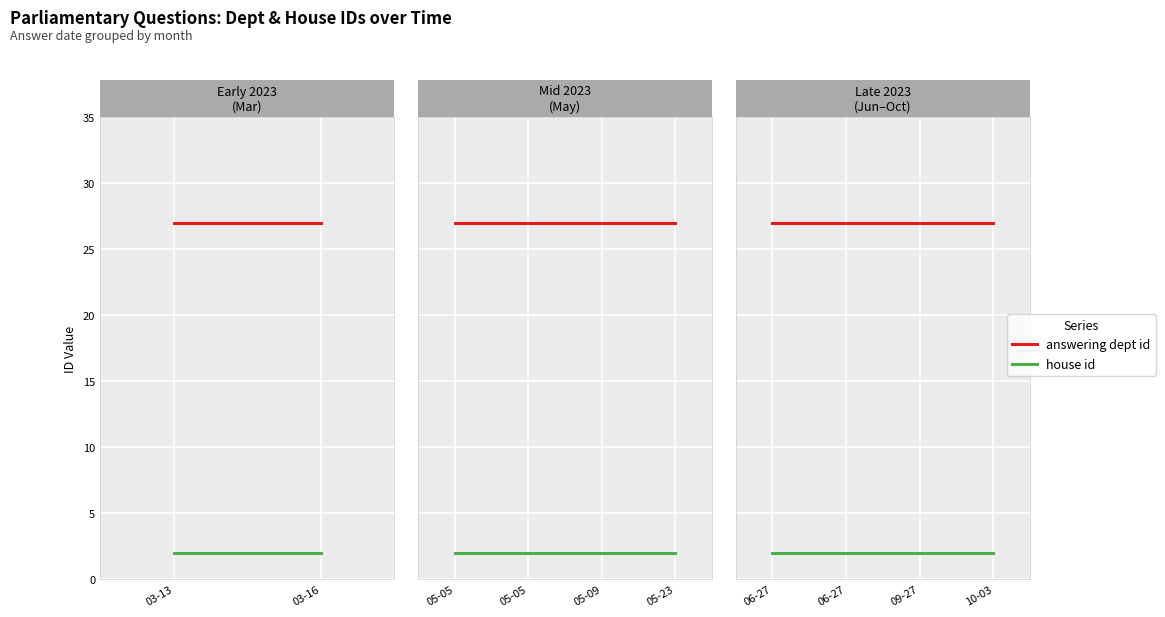

Is it true that answering dept id equals 27 at 03-16?

True